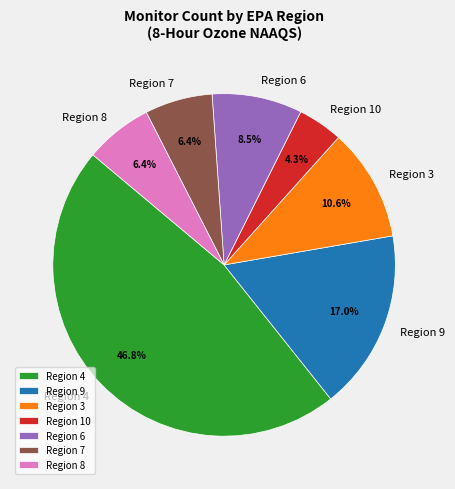

Count the number of slices in the pie.

7